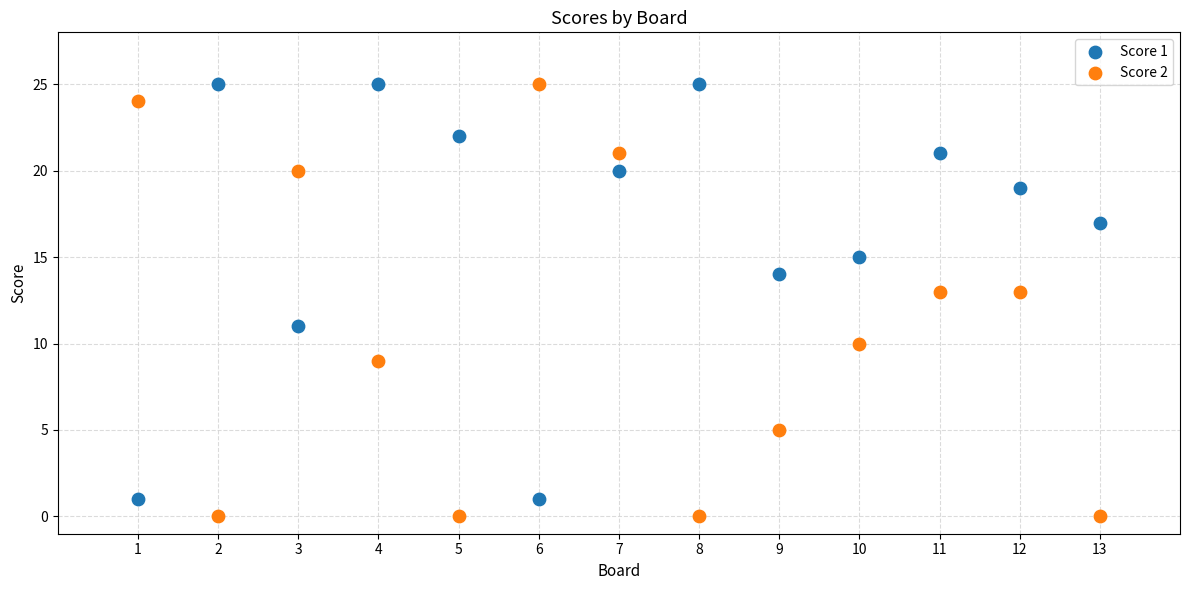

Which series has the widest spread of Y values?

Score 2